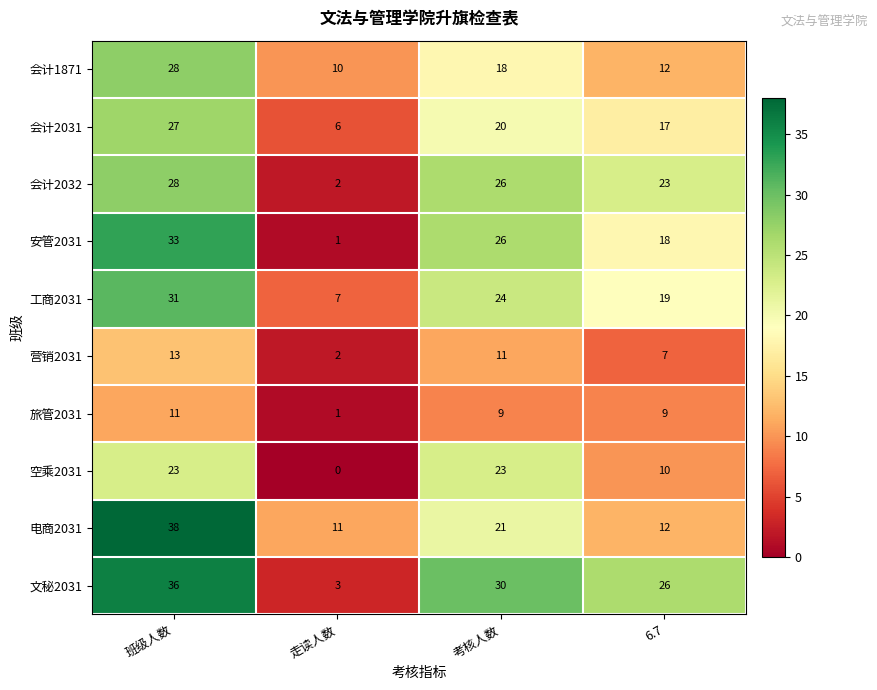

At which label does 文秘2031 reach its peak?

班级人数